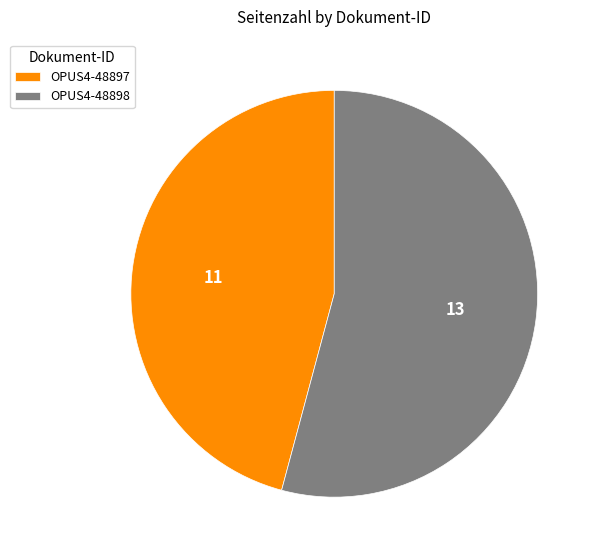

Combined, do OPUS4-48897 and OPUS4-48898 account for over 50%?

Yes